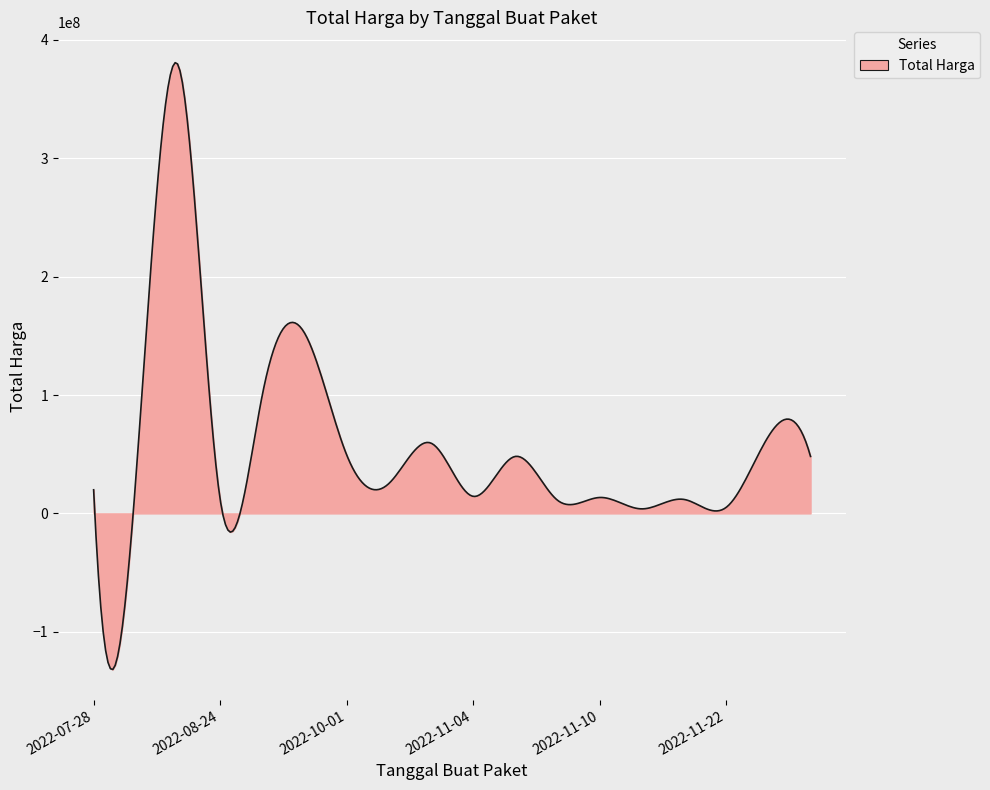

What is the smallest value displayed?

-131893060.7